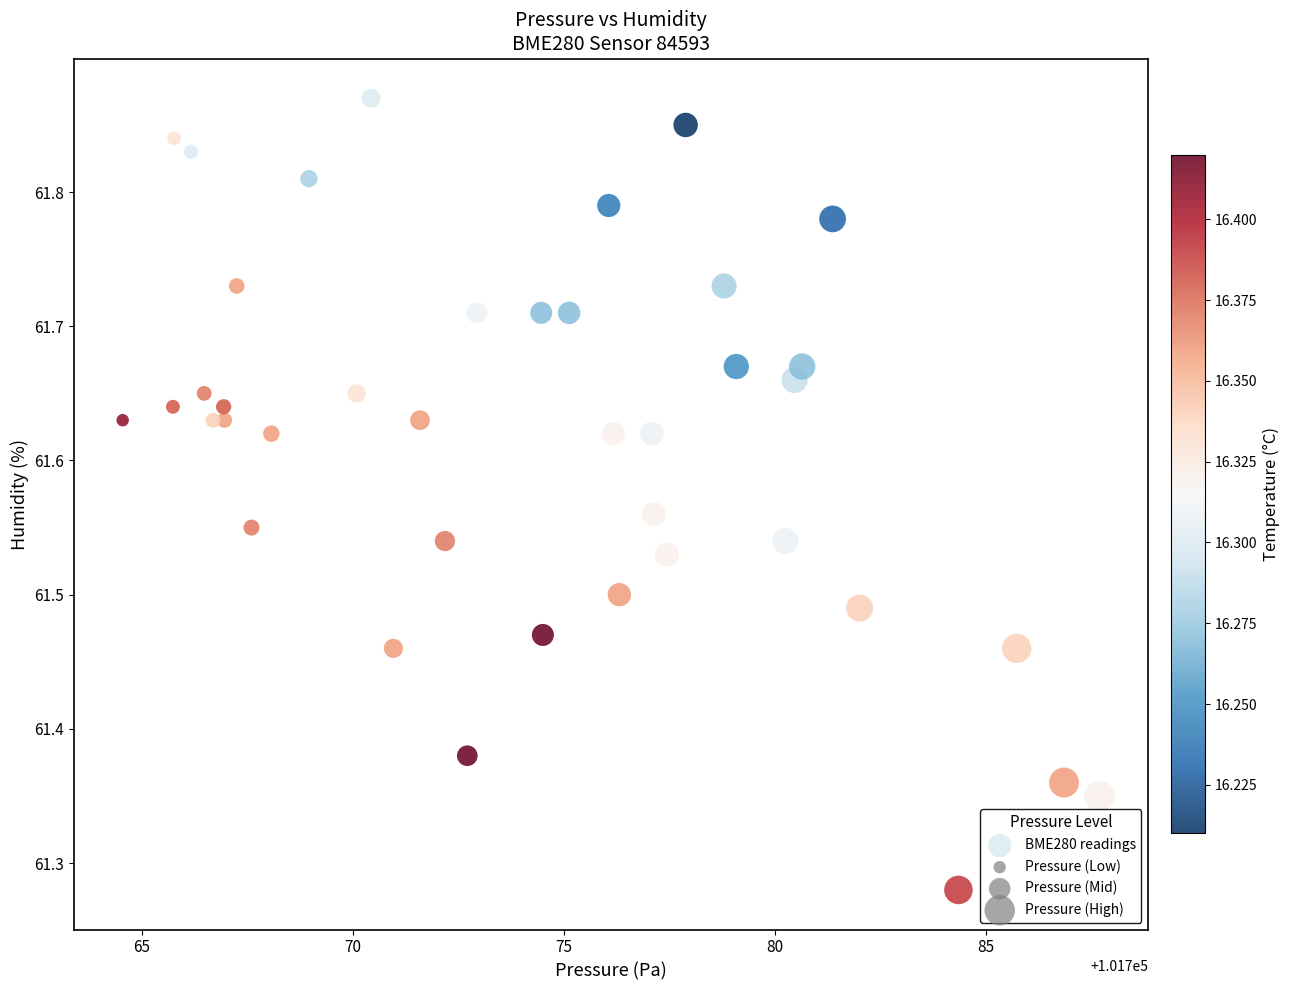

What is the range of X values (max minus min)?

23.1